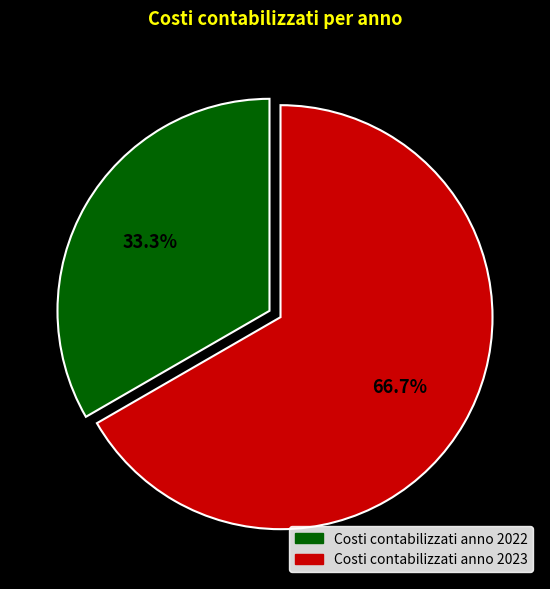

Combined, what portion of the pie is Costi contabilizzati anno 2022 and Costi contabilizzati anno 2023?

100.0%